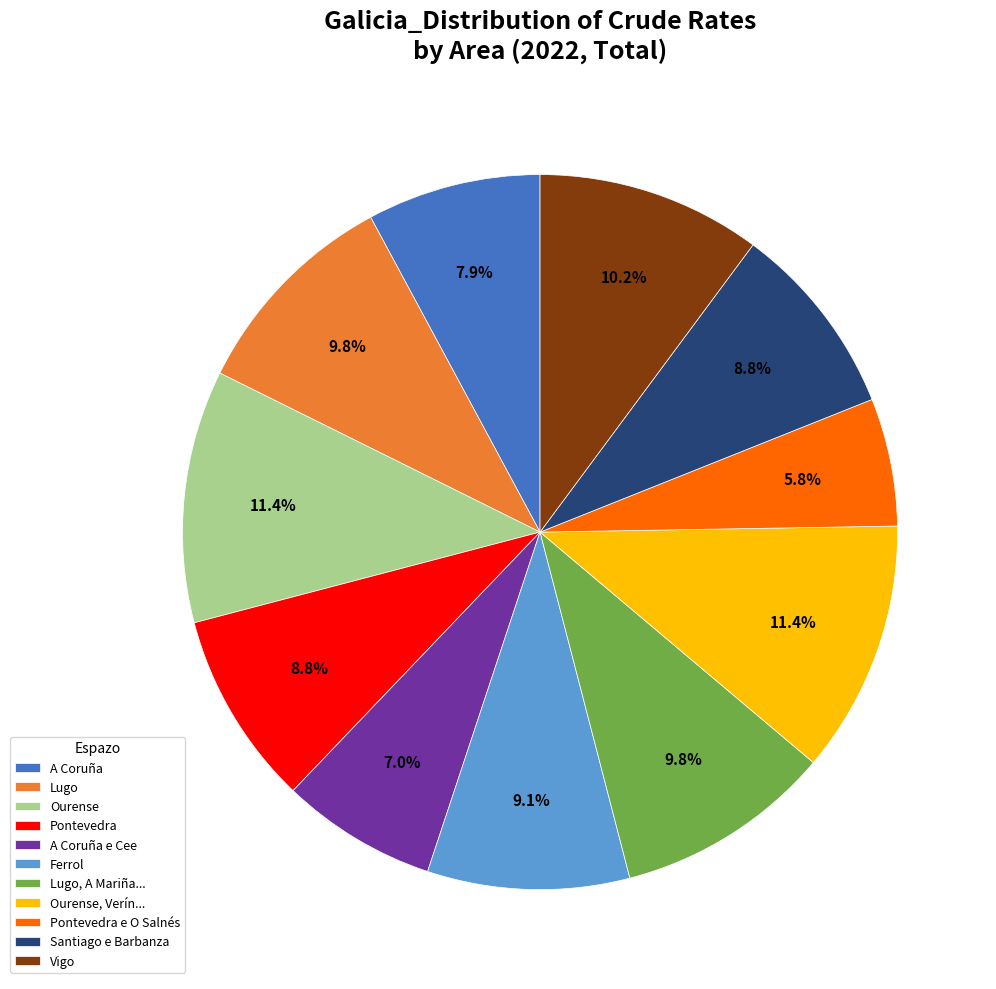

What percentage is the Ferrol slice, to the nearest percent?

9%